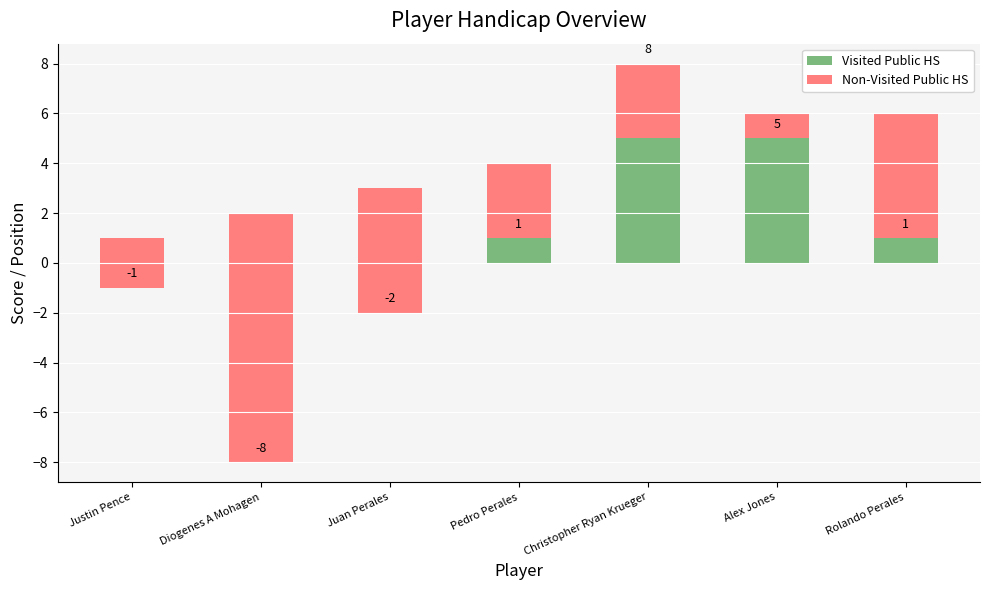

What position from the right is Pedro Perales?

4